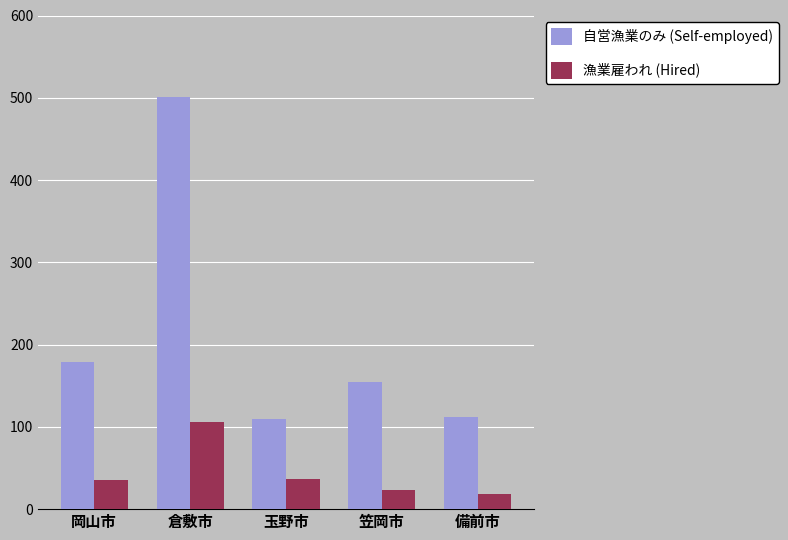

What is the greatest value displayed?

501